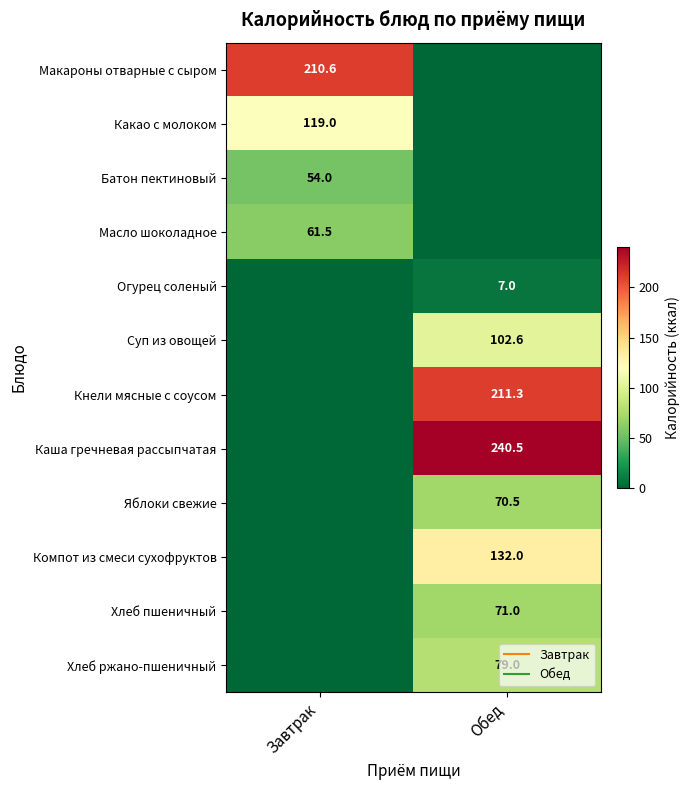

Is the value of Огурец соленый at Обед greater than the value of Компот из смеси сухофруктов at Завтрак?

Yes